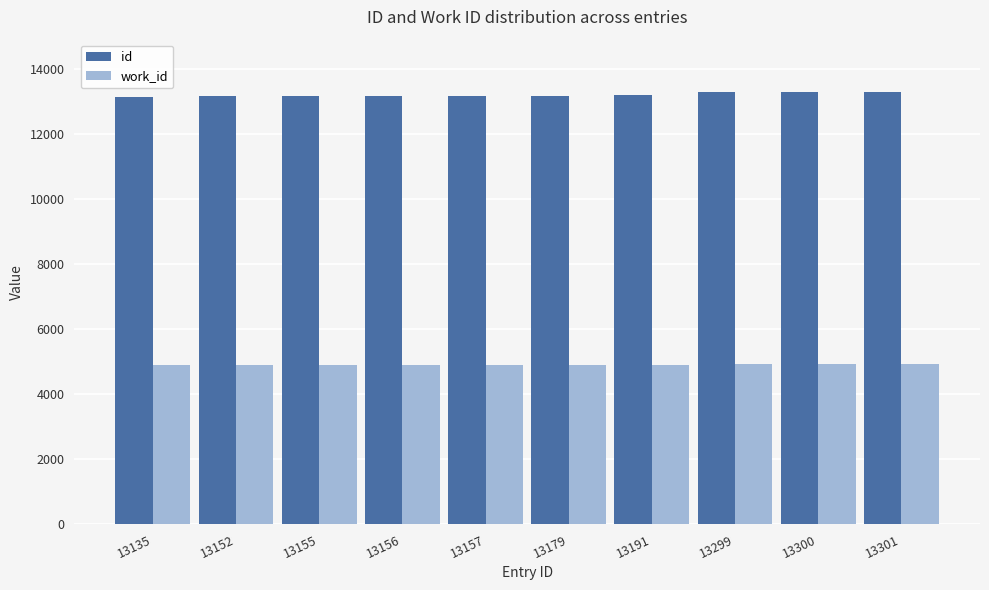

What is the lowest value of the work_id series?

4895